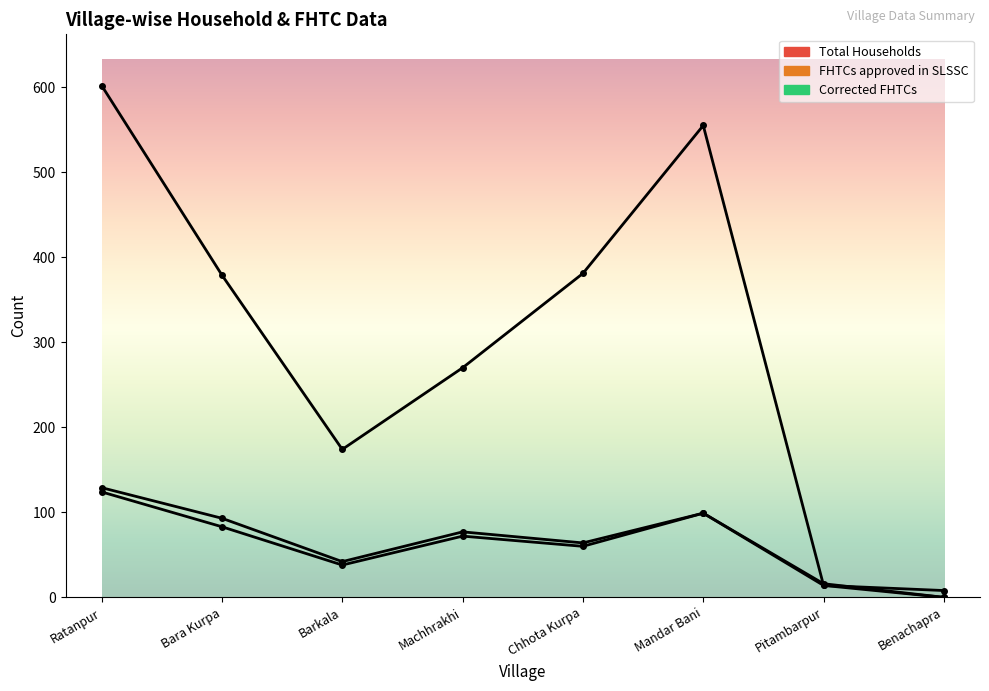

Reading right to left, transcribe all the data shown in this chart.

Total Households: Benachapra=8	Pitambarpur=14	Mandar Bani=555	Chhota Kurpa=381	Machhrakhi=270	Barkala=174	Bara Kurpa=379	Ratanpur=602
FHTCs approved in SLSSC: Benachapra=0	Pitambarpur=16	Mandar Bani=99	Chhota Kurpa=64	Machhrakhi=77	Barkala=42	Bara Kurpa=93	Ratanpur=129
Corrected FHTCs: Benachapra=0	Pitambarpur=14	Mandar Bani=99	Chhota Kurpa=60	Machhrakhi=72	Barkala=38	Bara Kurpa=83	Ratanpur=124